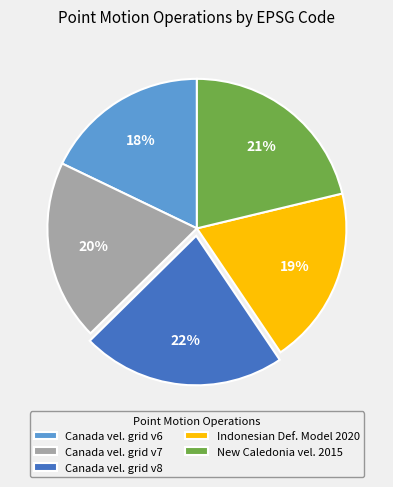

Which category has the smallest portion of the pie?

Canada vel. grid v6